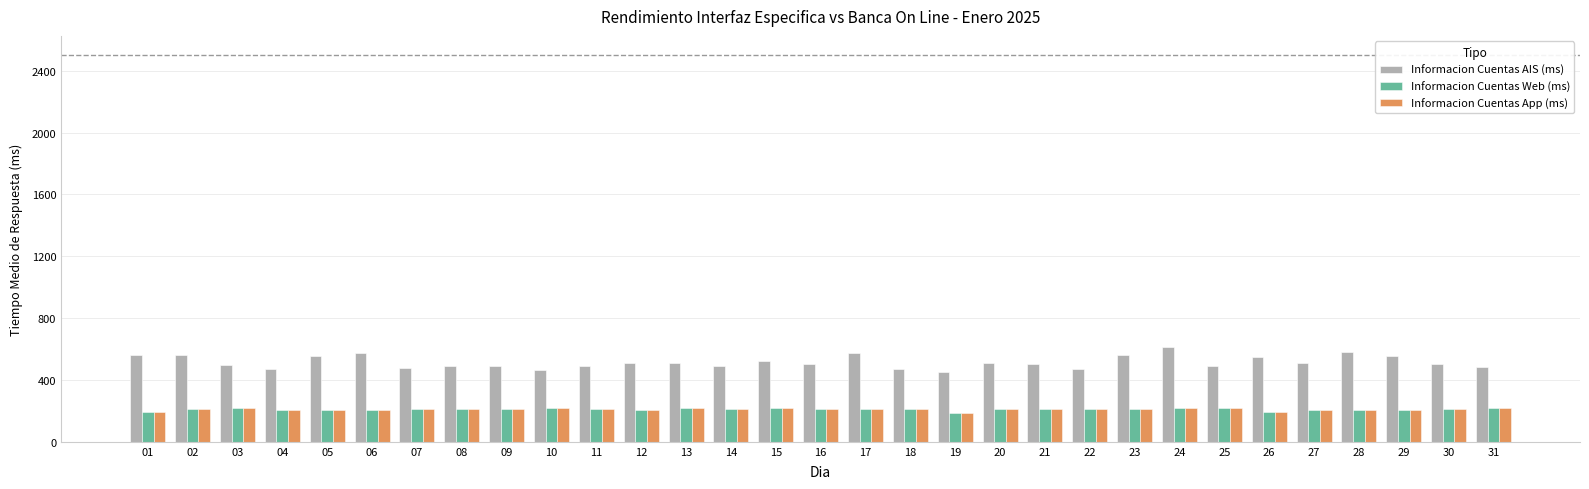

What is the total value across all series at 09?

906.2